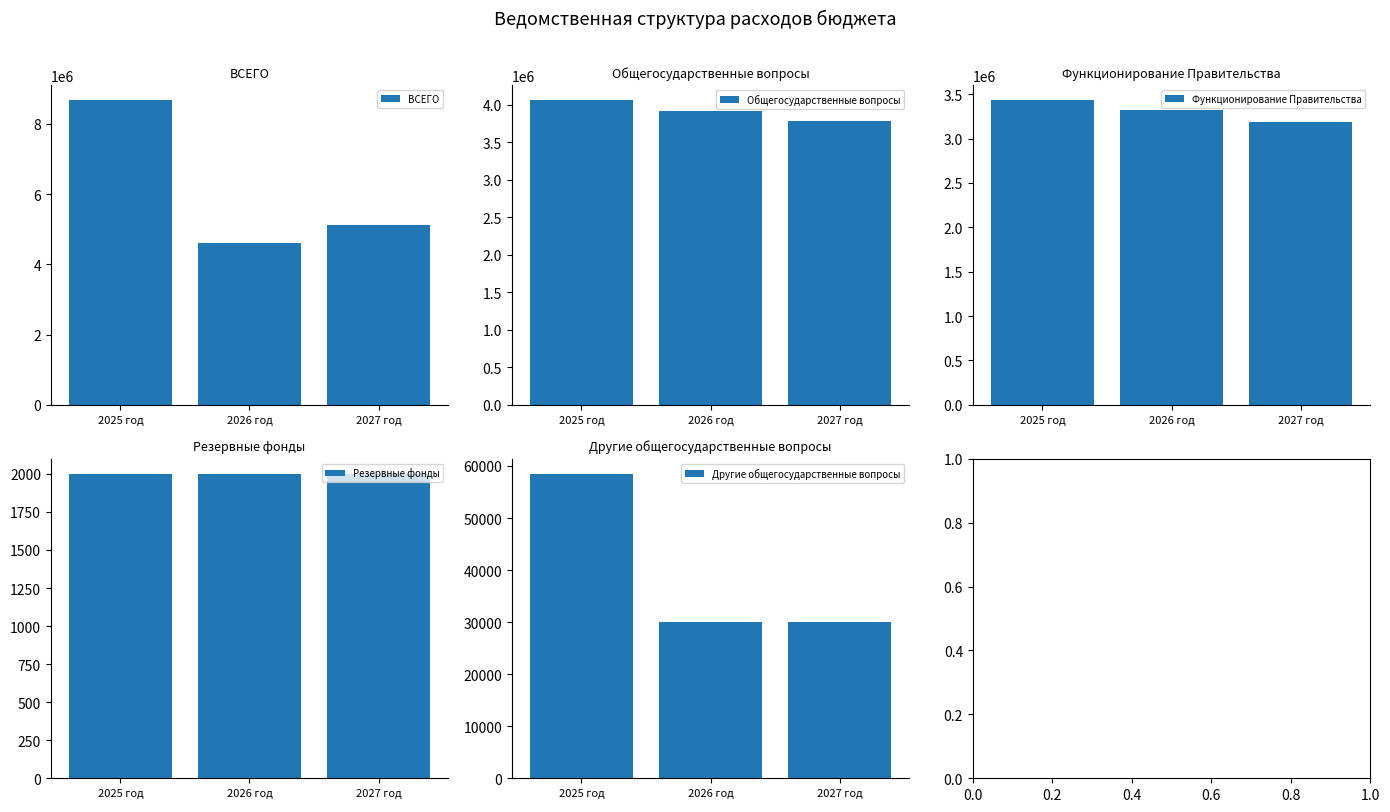

True or false: ВСЕГО has a value of 8666451 at 2025 год.

True